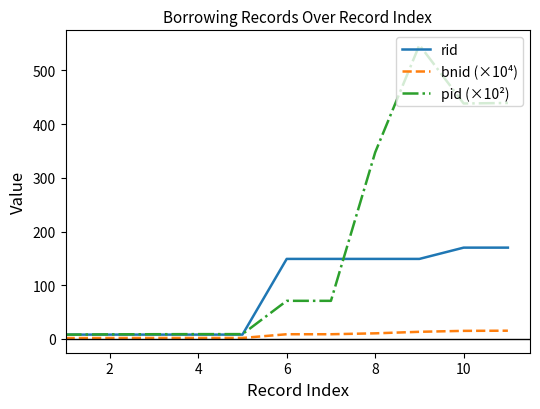

At how many categories does at least one series exceed 43?

6